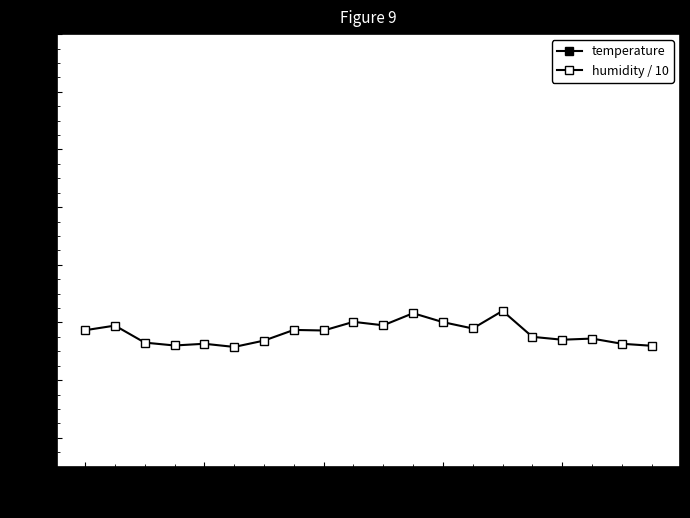

Which has a higher value, 8 or 14?

8